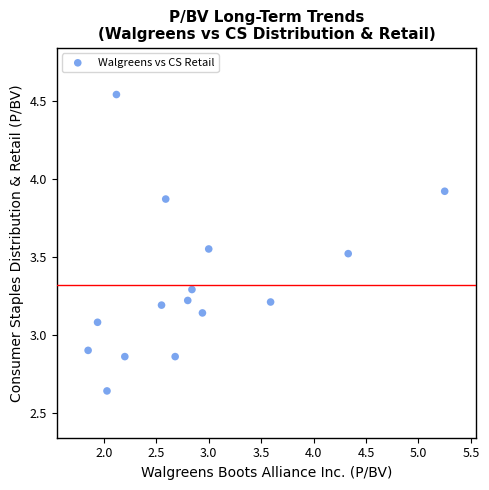

What is the range of X values (max minus min)?

3.4